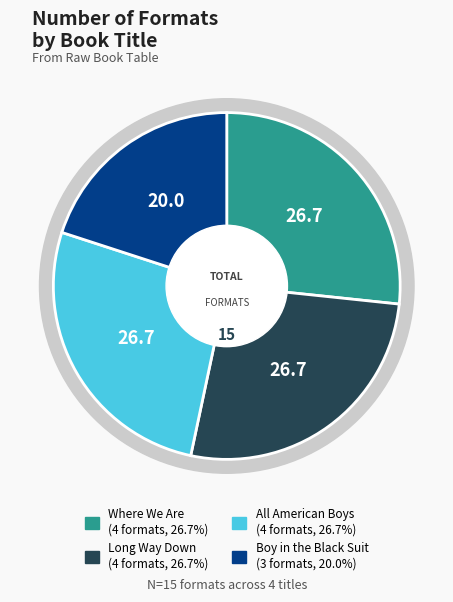

What percentage is the All American Boys slice, to the nearest percent?

27%